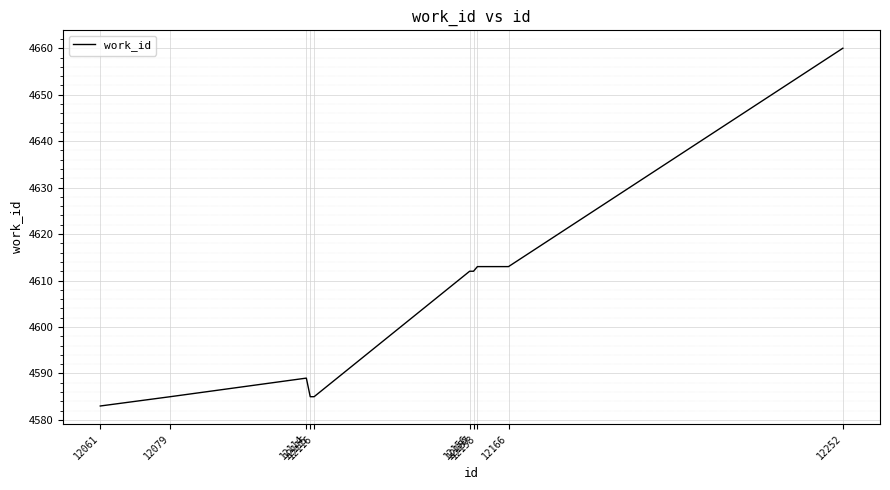

What is the average value?

4604